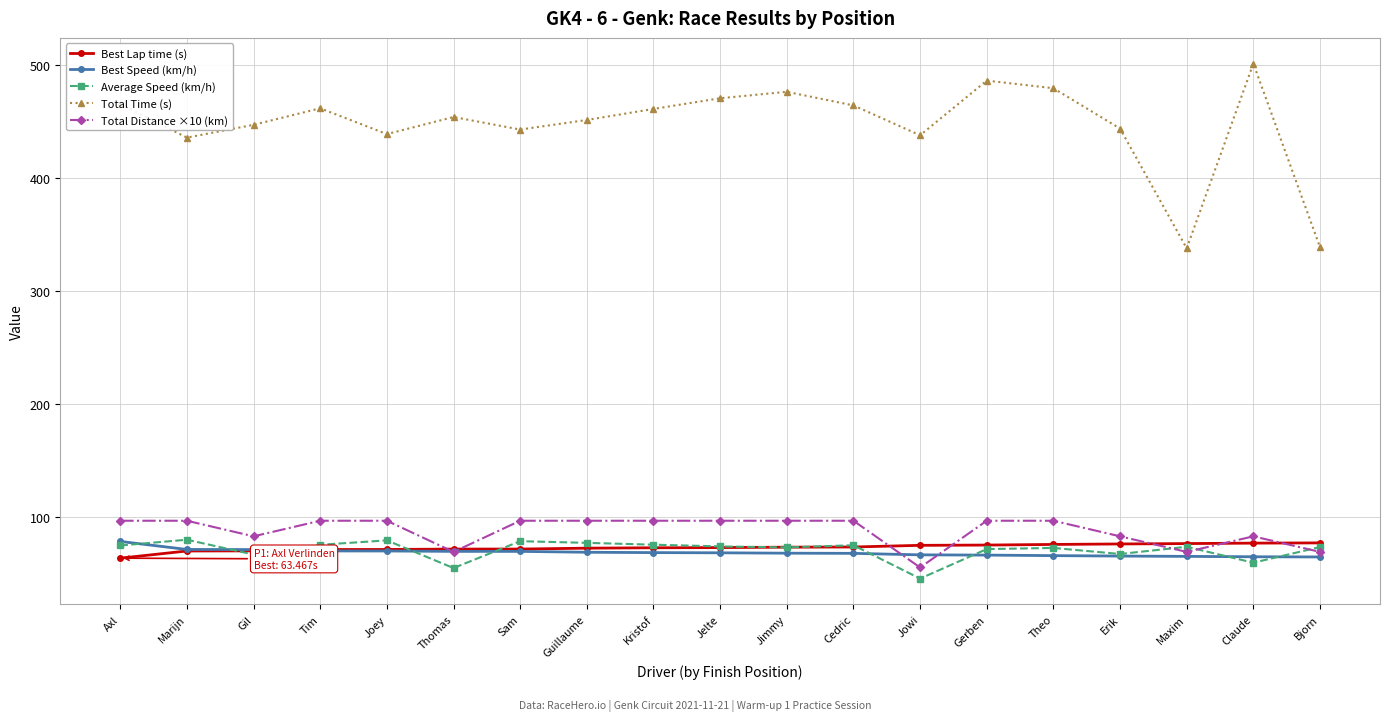

What is the minimum value shown in the chart?

45.4